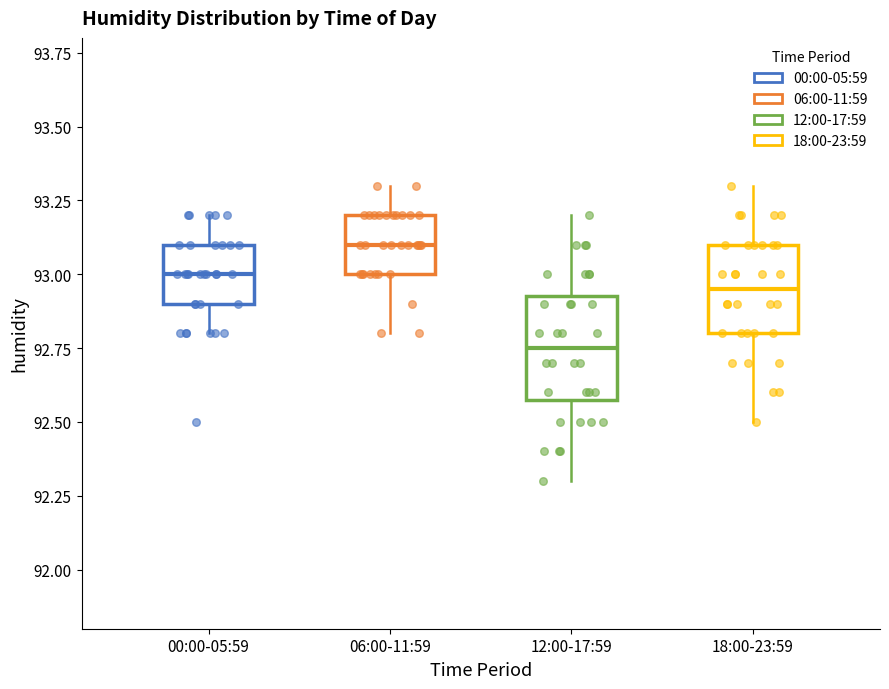

Where is the upper edge of the box for 00:00-05:59 on the y-axis? The values are not printed on the chart, so give them approximately, as read against the axis.

93.10